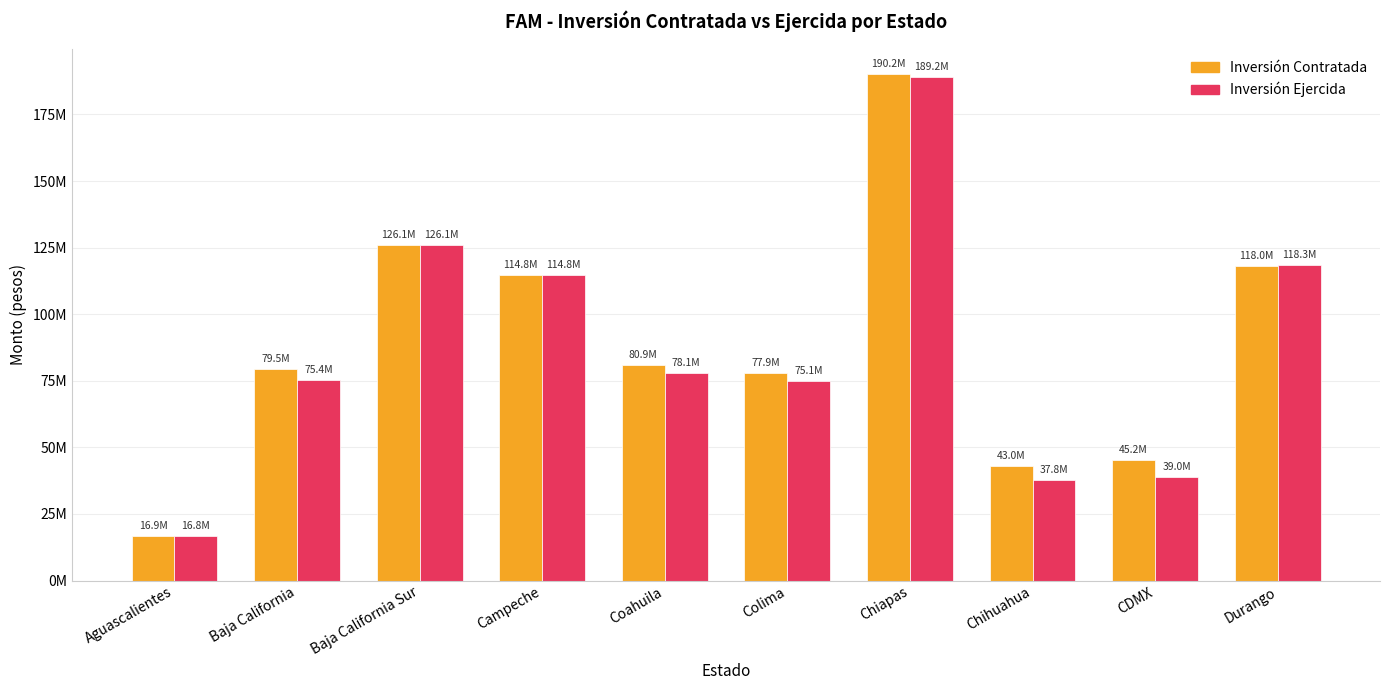

Where is Inversión Ejercida nearest to the value 103005386?

Campeche